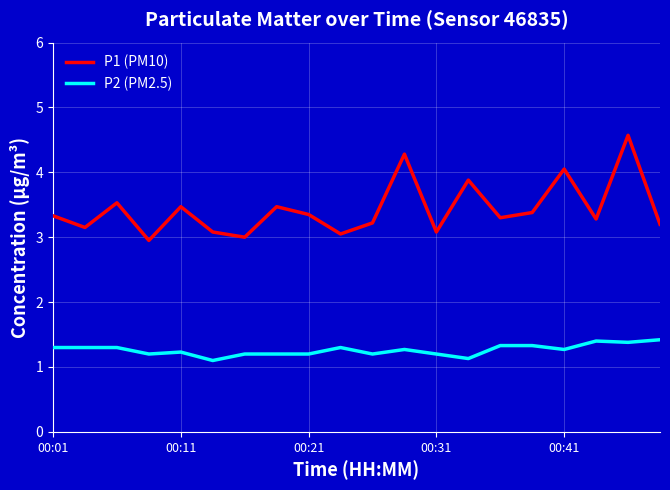

Which series has the widest spread of values?

P1 (PM10)